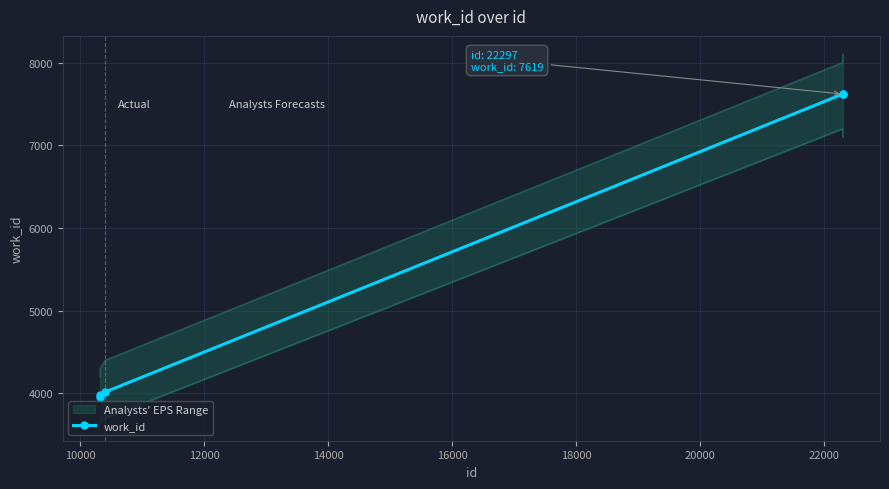

What is the value of the work_id point at the 1st from the left?

3956